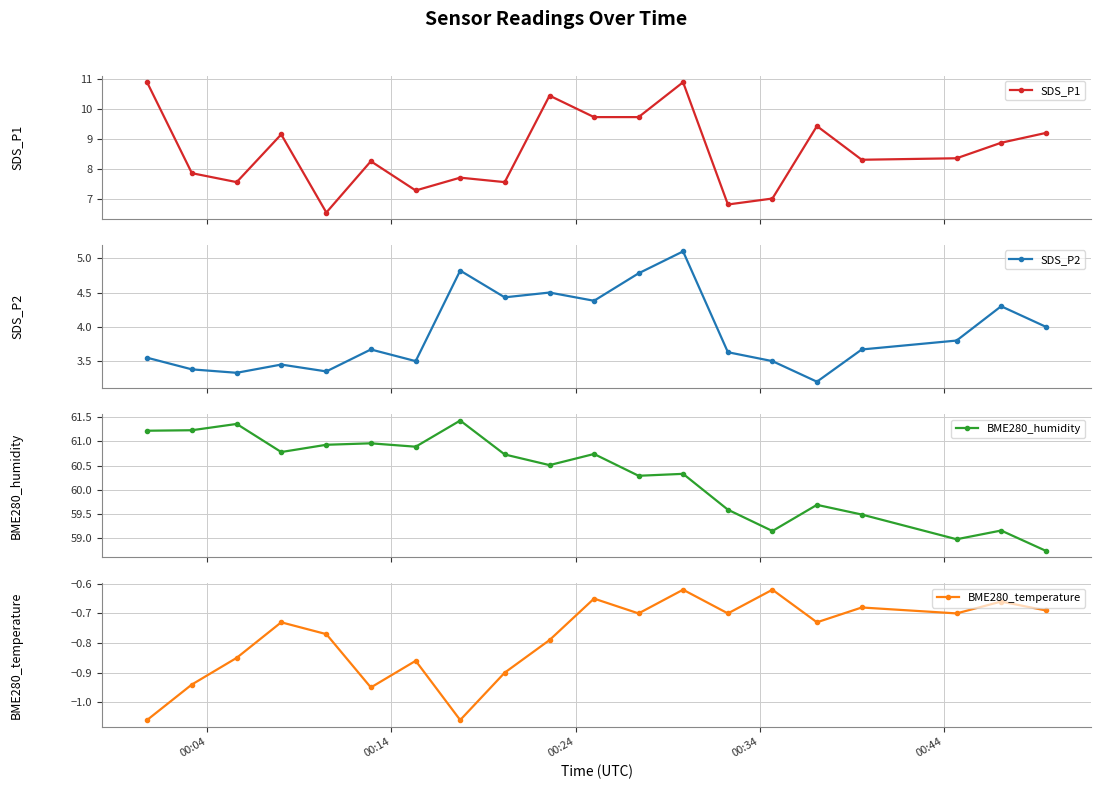

In SDS_P1, how many points are higher than both neighbors (excluding endpoints)?

6